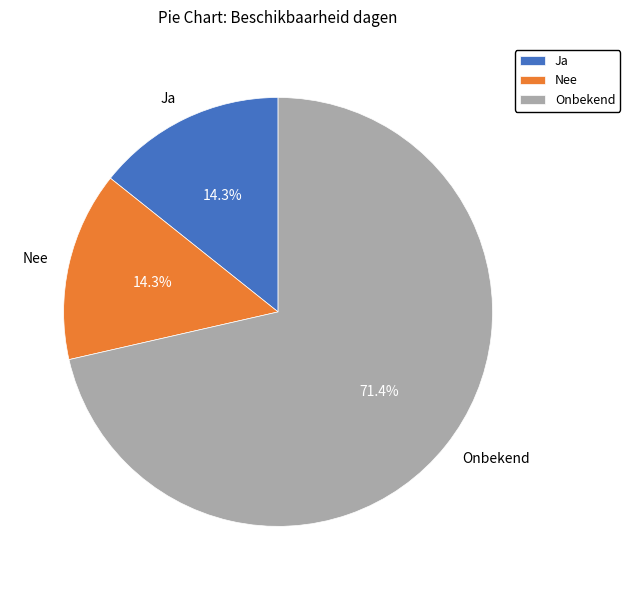

Which category has the biggest portion of the pie?

Onbekend